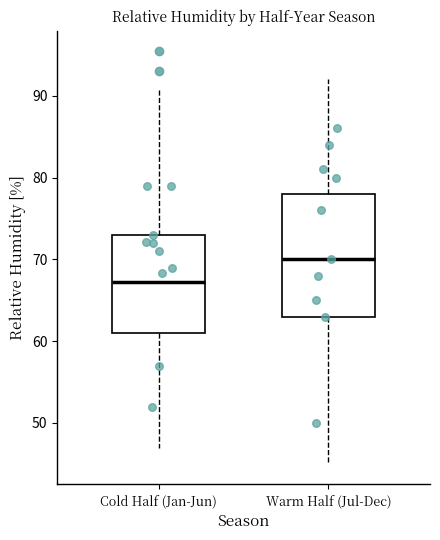

Where is the lower edge of the box for Warm Half (Jul-Dec) on the y-axis? The values are not printed on the chart, so give them approximately, as read against the axis.

63